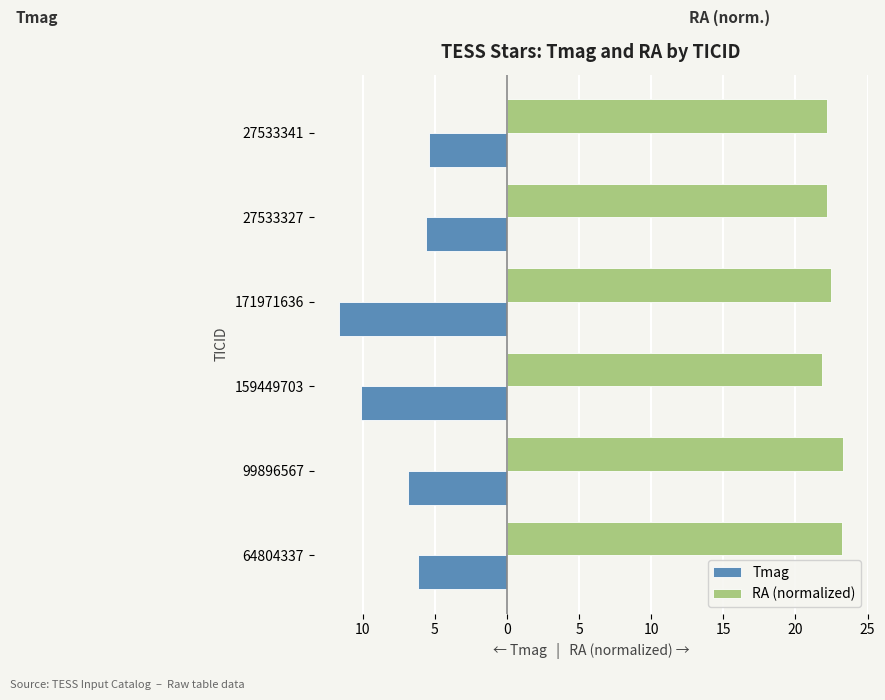

What is the maximum value shown in the chart?

23.3